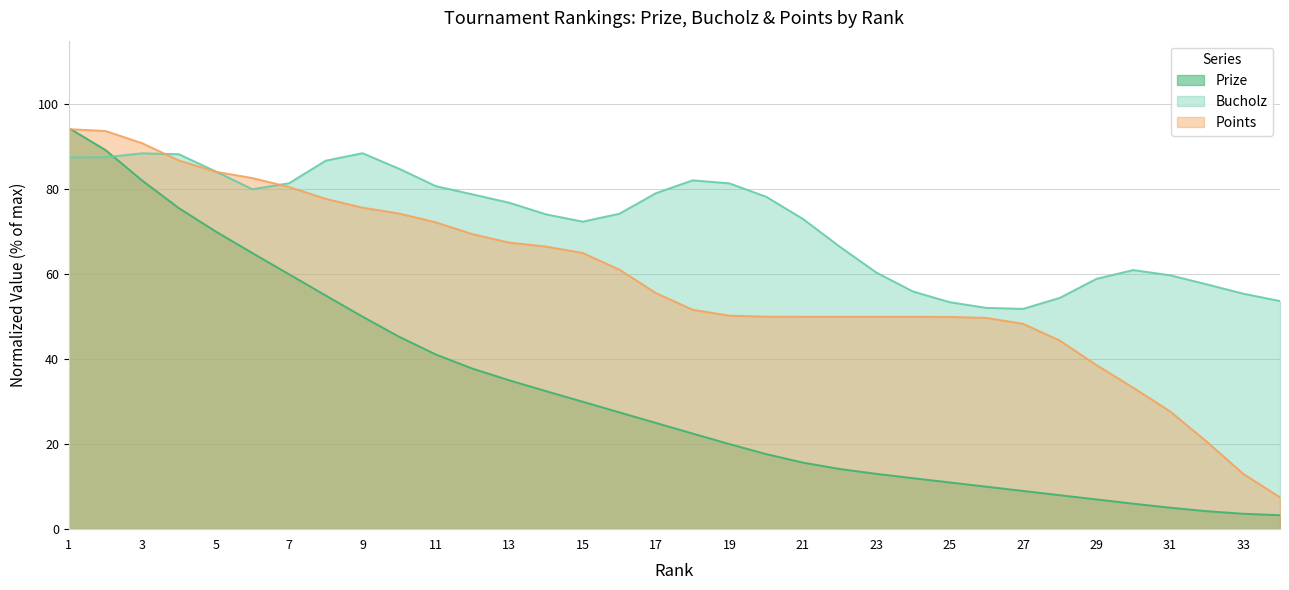

True or false: Prize has a value of 20.0 at 19.

True